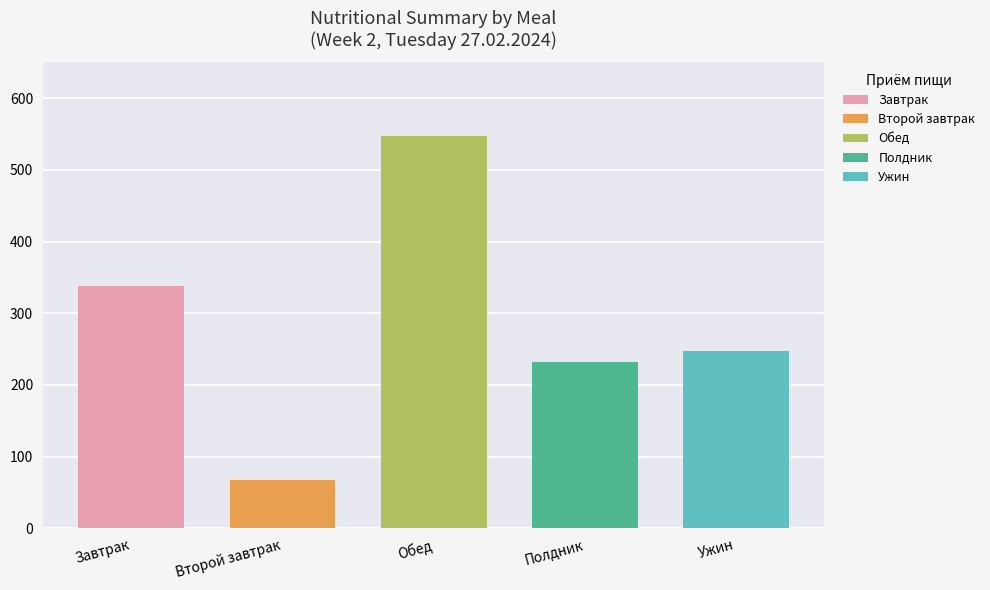

What position from the right is Обед?

3